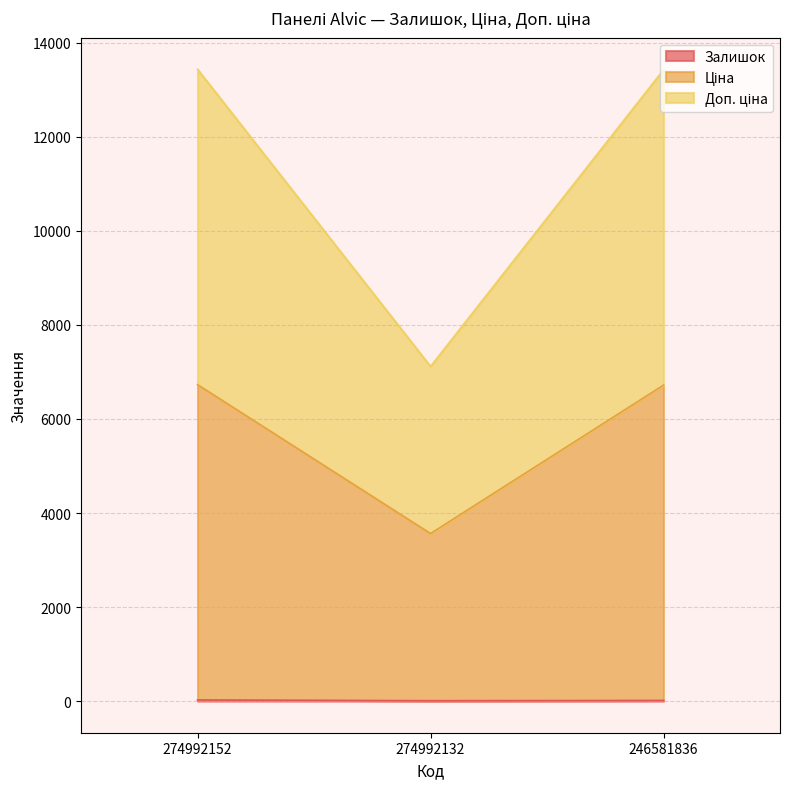

At how many categories does at least one series exceed 11694?

2